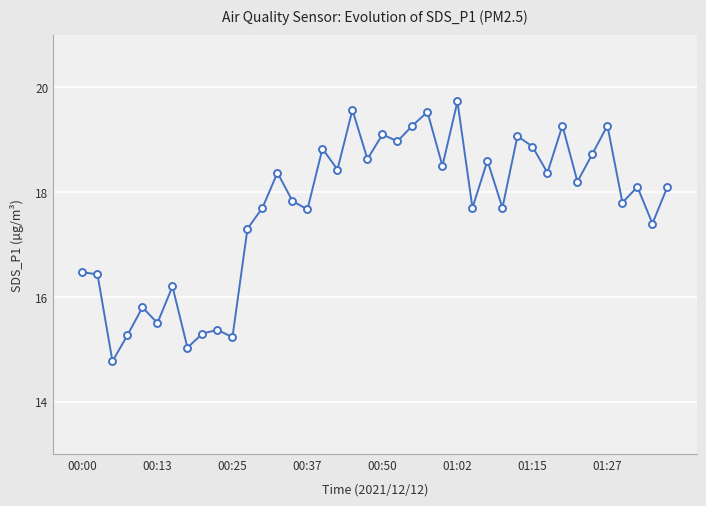

How many points are lower than both their immediate neighbors (excluding endpoints)?

15